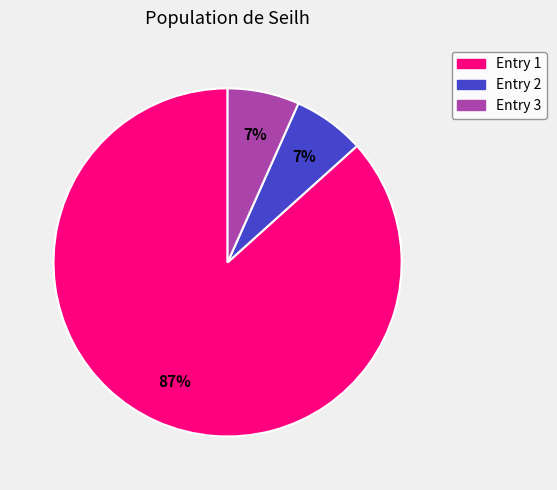

How many segments does this pie chart have?

3